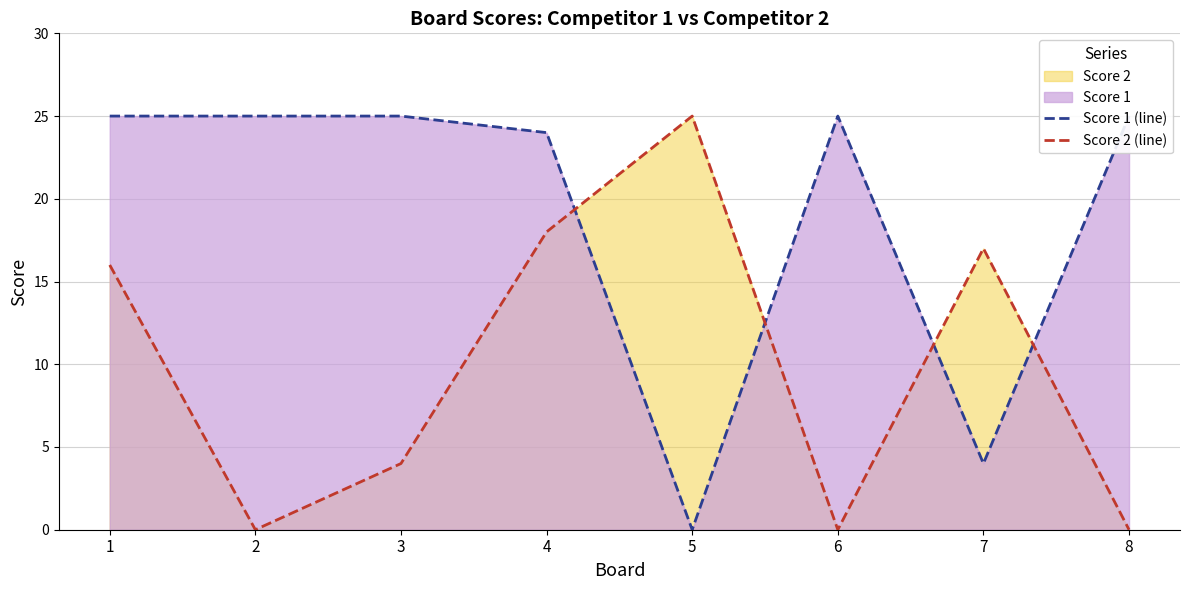

How many data points in Score 2 (line) are less than 16?

4